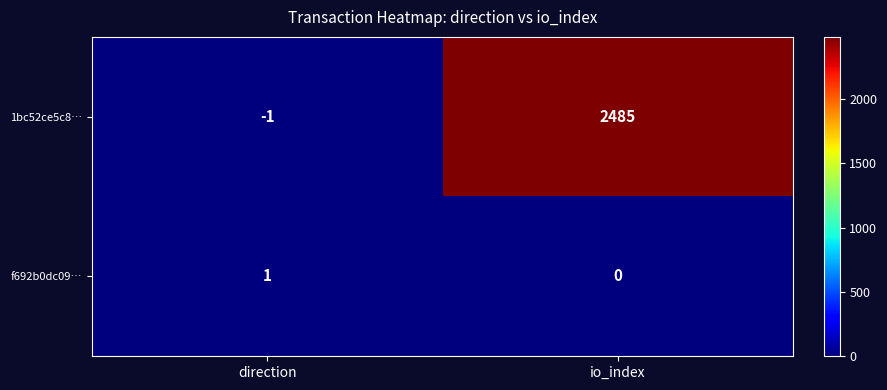

At which category is the sum across all series the highest?

io_index